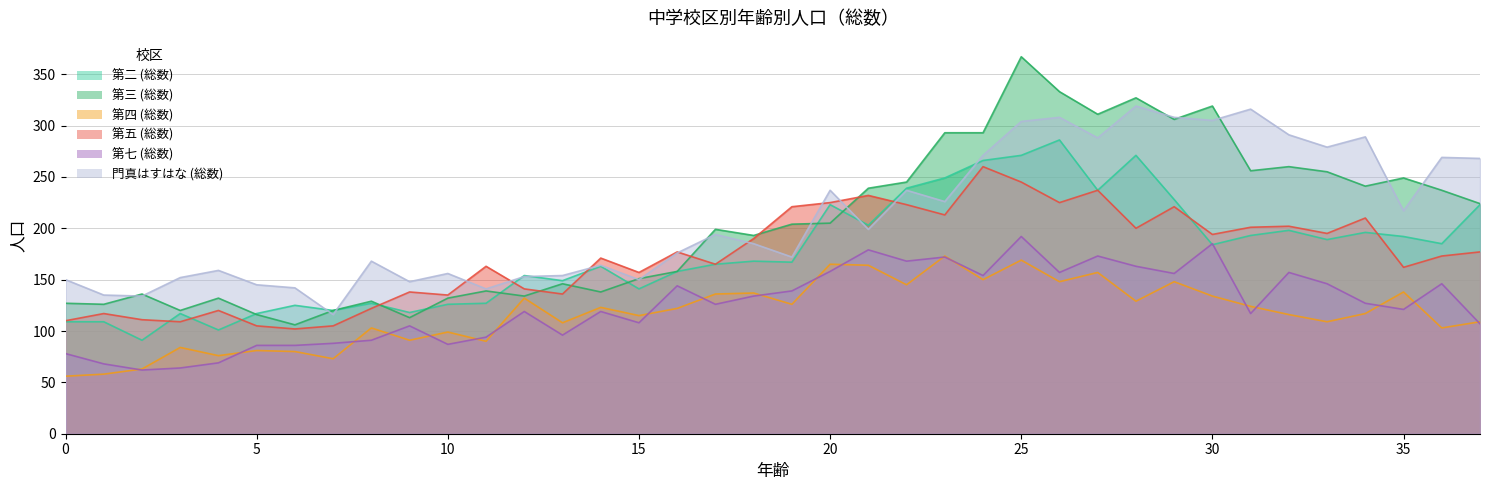

At which category does 門真はすはな (総数) reach its first local valley?

2